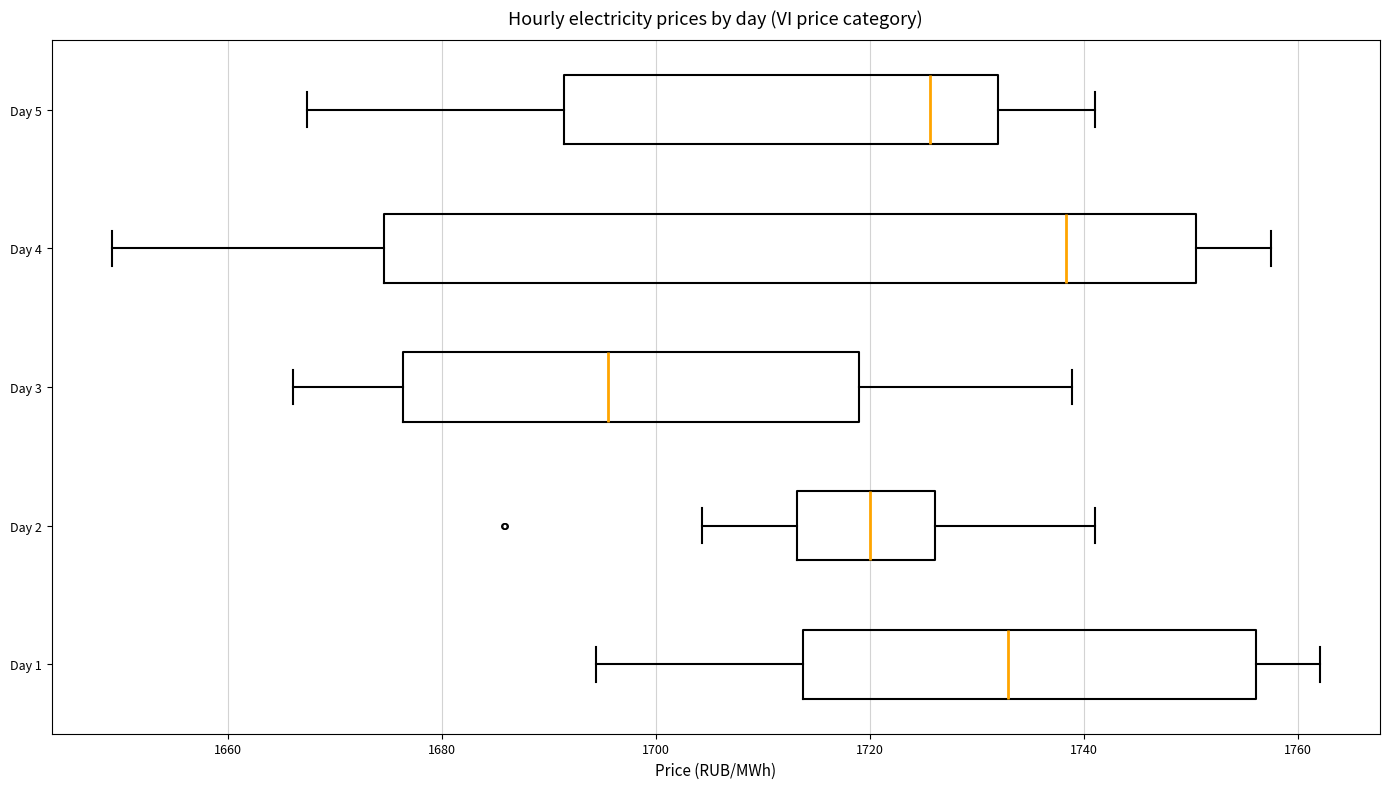

Where does the left whisker of the box for Day 1 end on the x-axis? The values are not printed on the chart, so give them approximately, as read against the axis.

1694